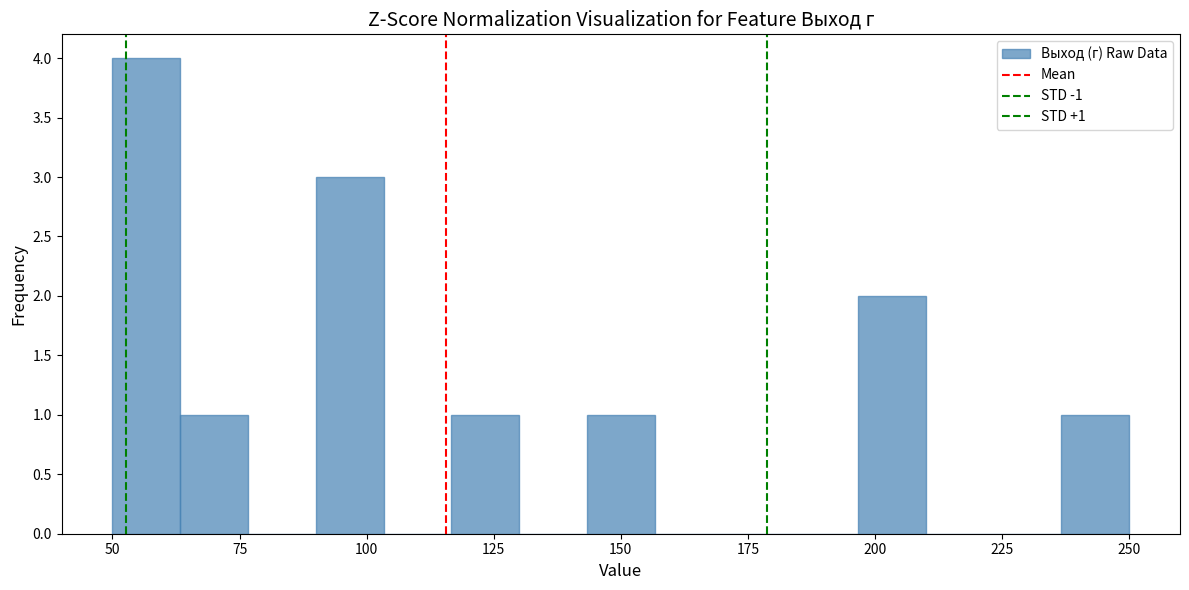

Read against the x-axis, roughly where is the centre of the tallest bar?

55